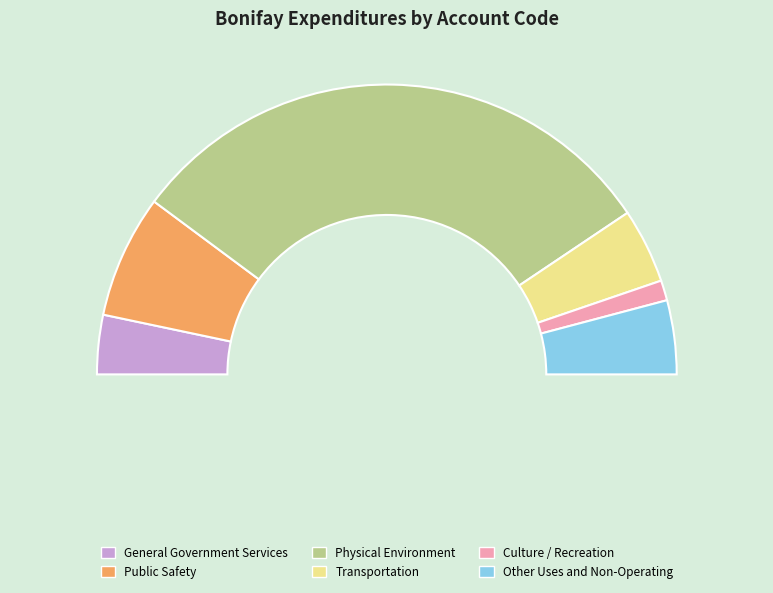

Rank the categories by value from highest to lowest.

Physical Environment, Public Safety, Transportation, Other Uses and Non-Operating, General Government Services, Culture / Recreation